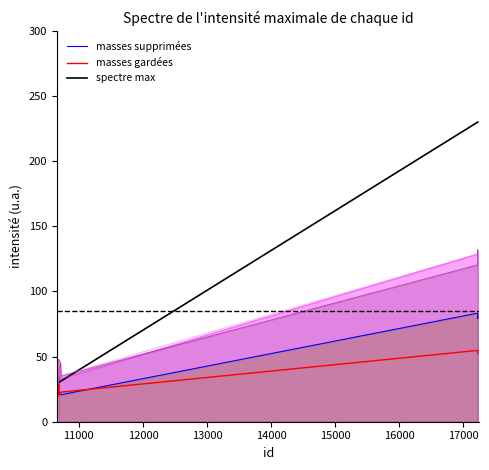

How many categories are shown in the chart?

10